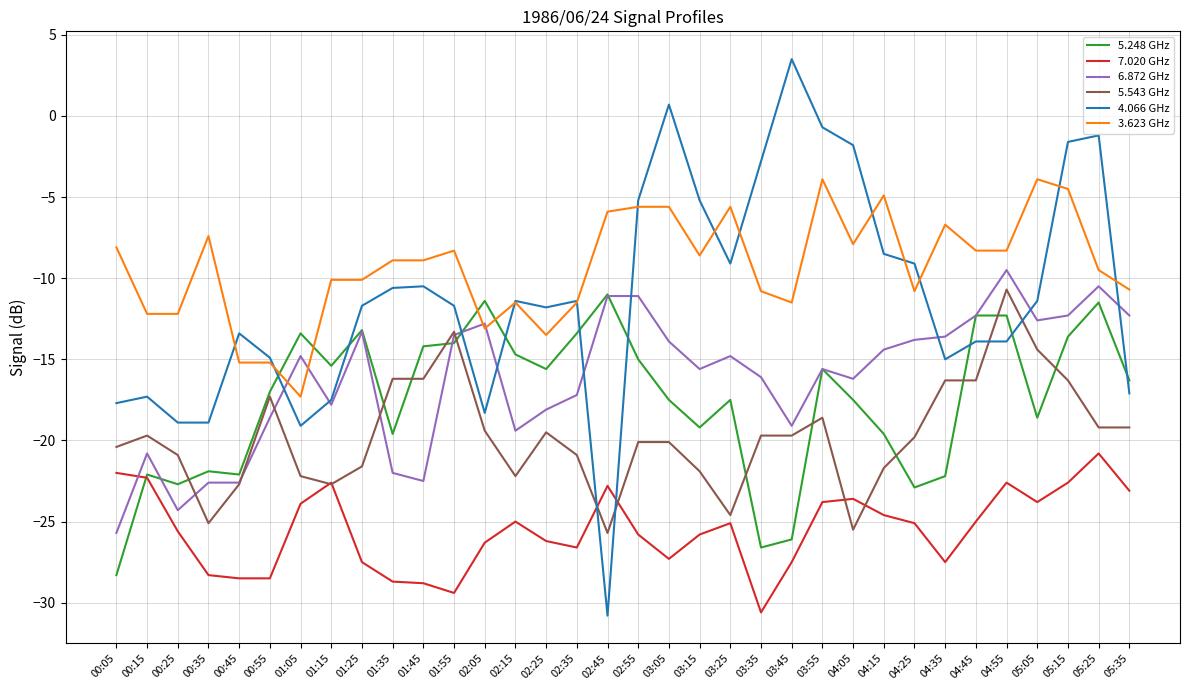

What is the average value of the 6.872 GHz series?

-16.2